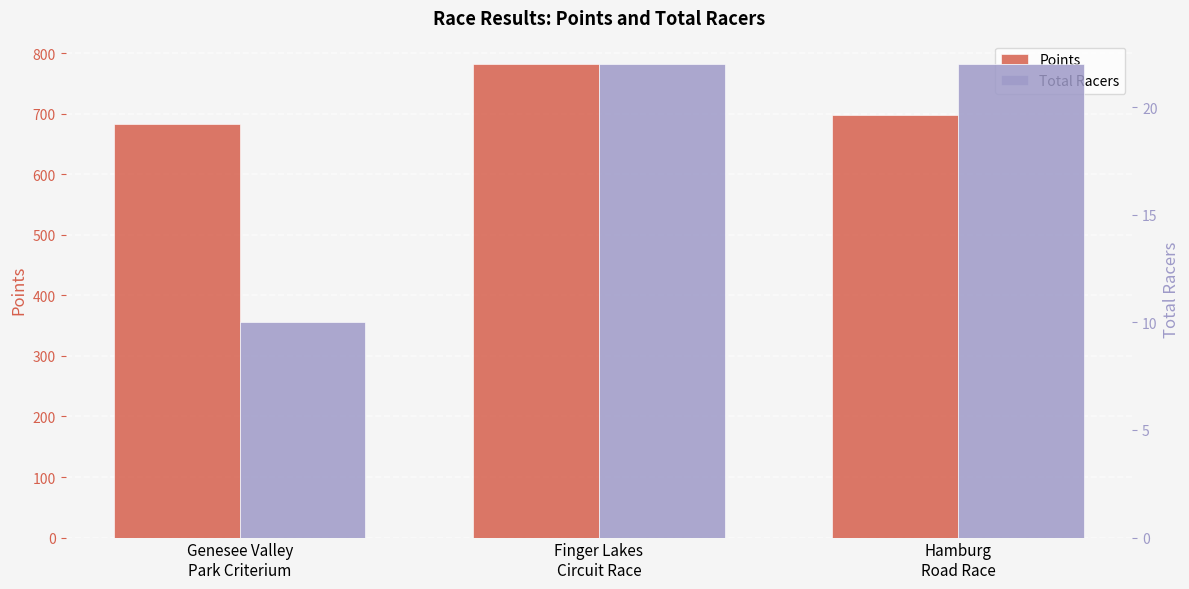

The value of Points at Hamburg
Road Race is 697.9. True or false?

True